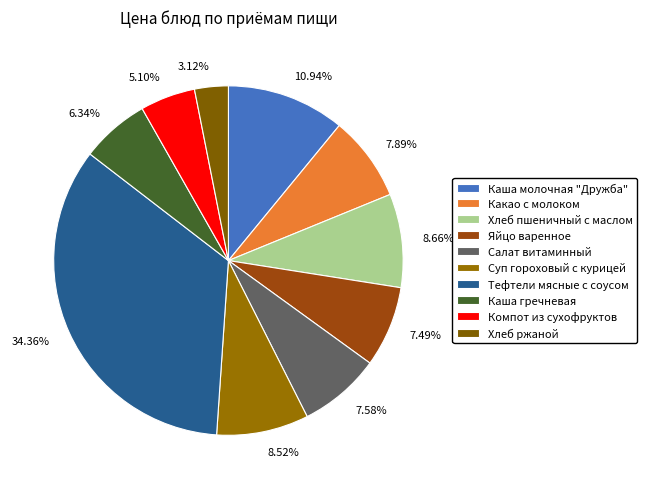

Does Суп гороховый с курицей account for over 50% of the chart?

No